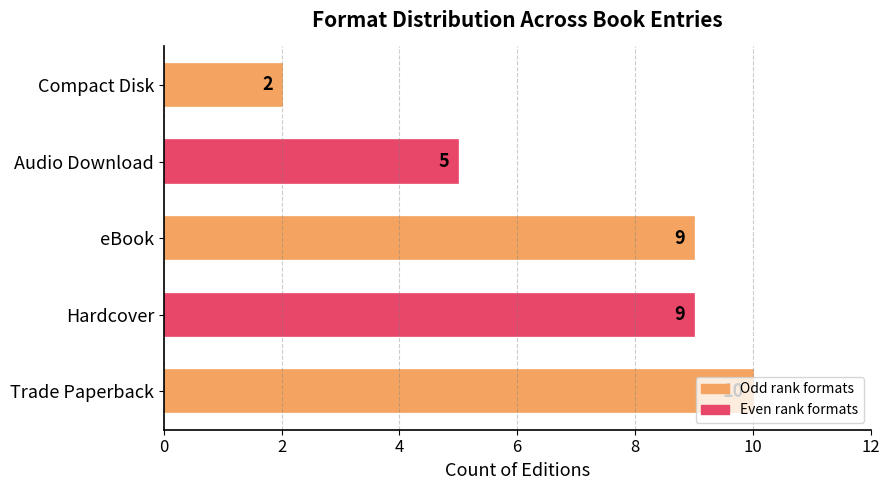

Which has a higher value, Trade Paperback or Compact Disk?

Trade Paperback